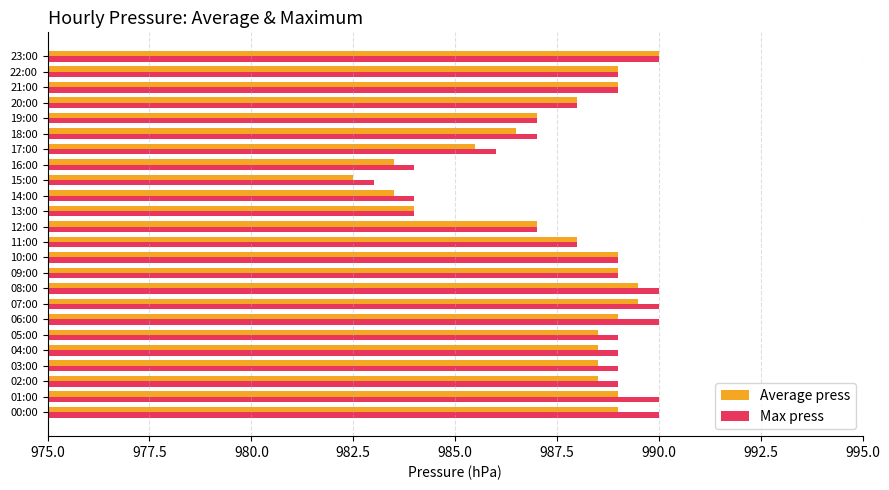

The Average press series shows 501.5 at 12:00. True or false?

False